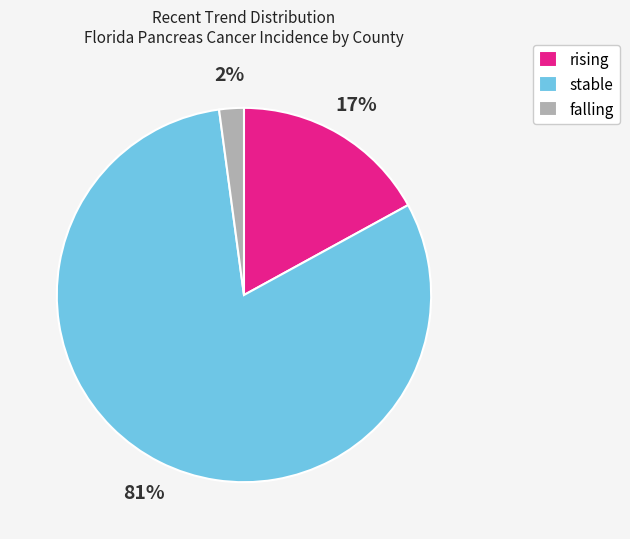

To the nearest percent, what is the average slice percentage?

33%